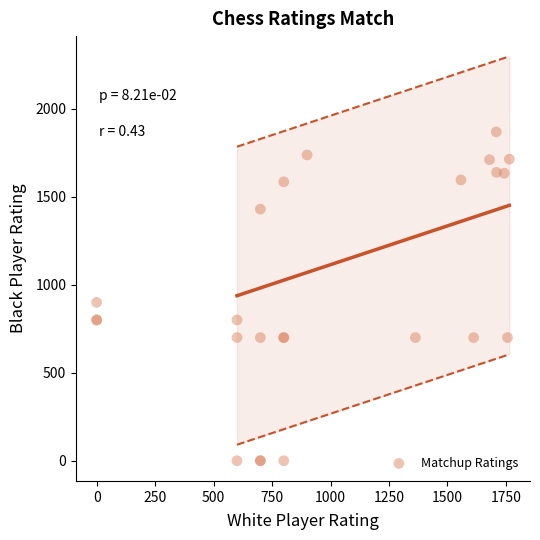

What Y value in the scatter plot is closest to 934?

900